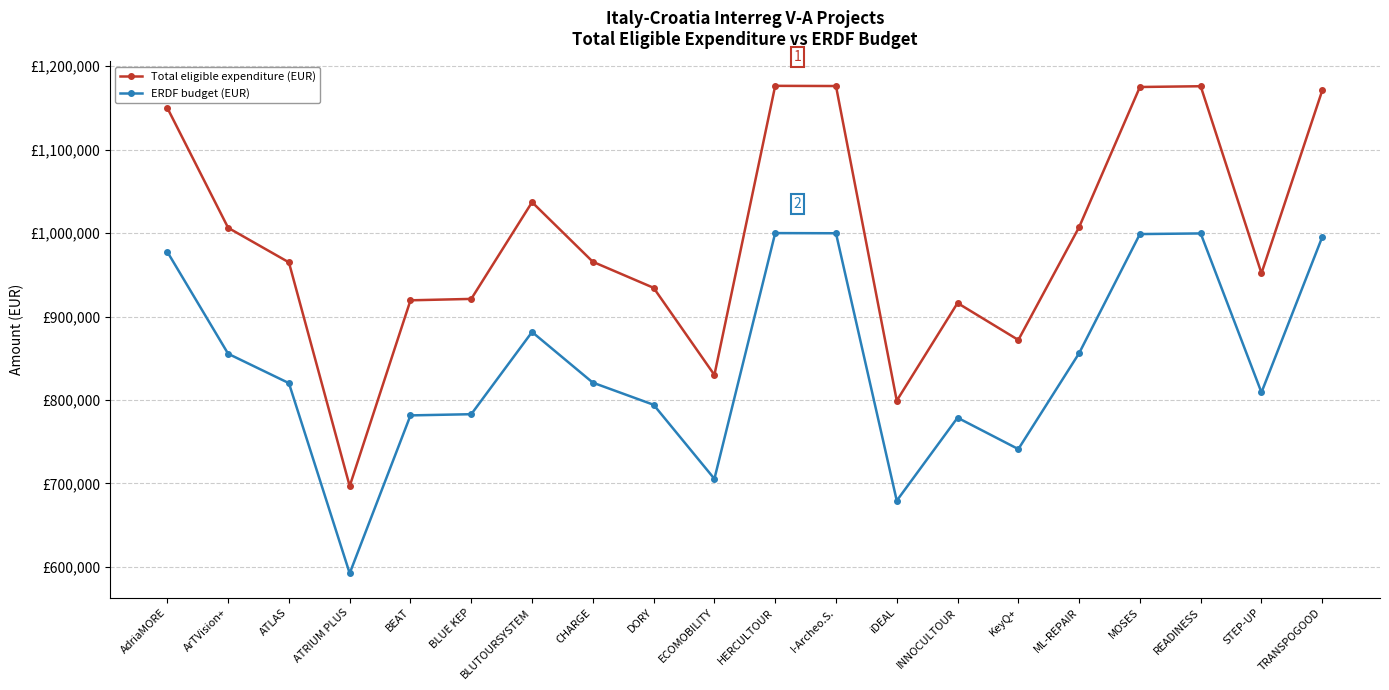

Is this an area chart (filled region under the line)?

No